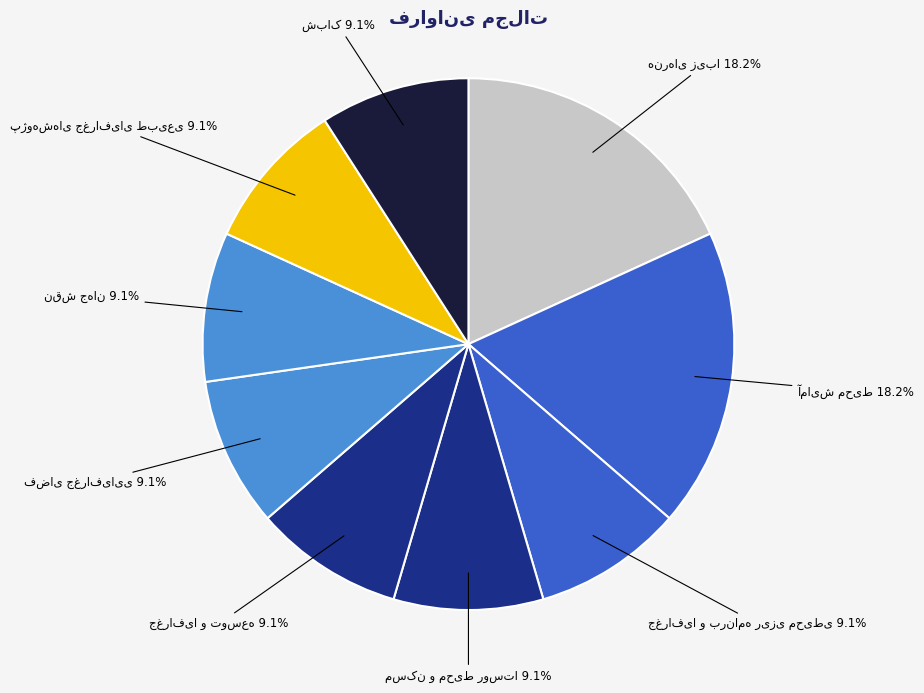

Is there a majority slice in this chart?

No